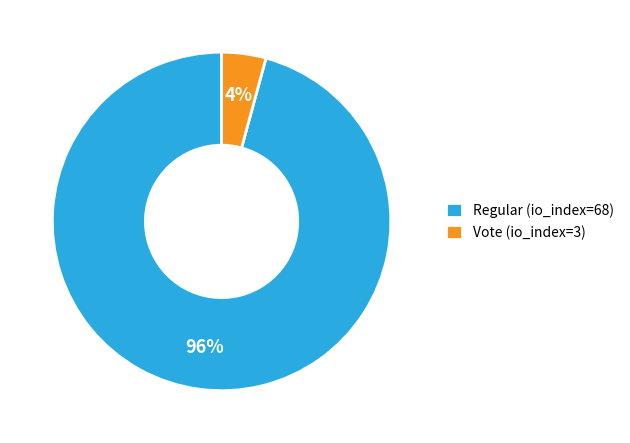

Rank the categories by value from lowest to highest.

Vote (io_index=3), Regular (io_index=68)